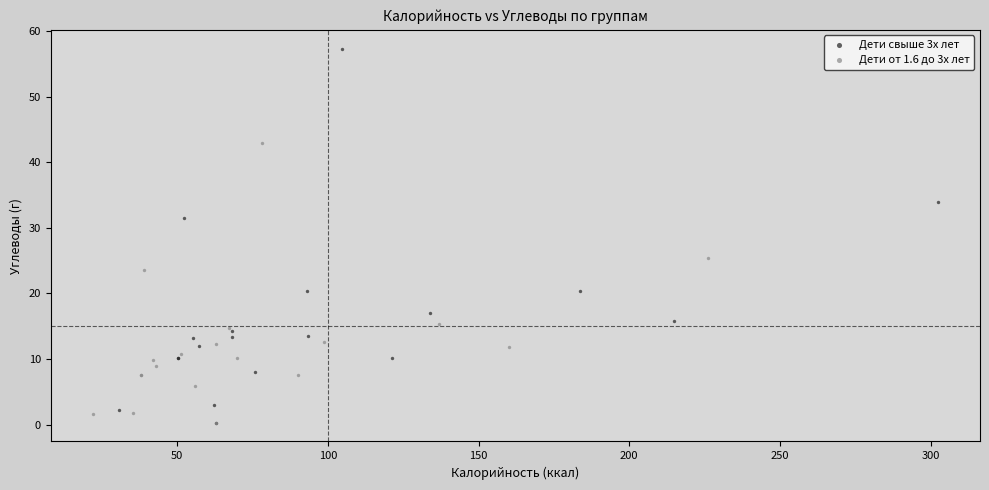

Which series reaches the maximum Y coordinate?

Дети свыше 3х лет